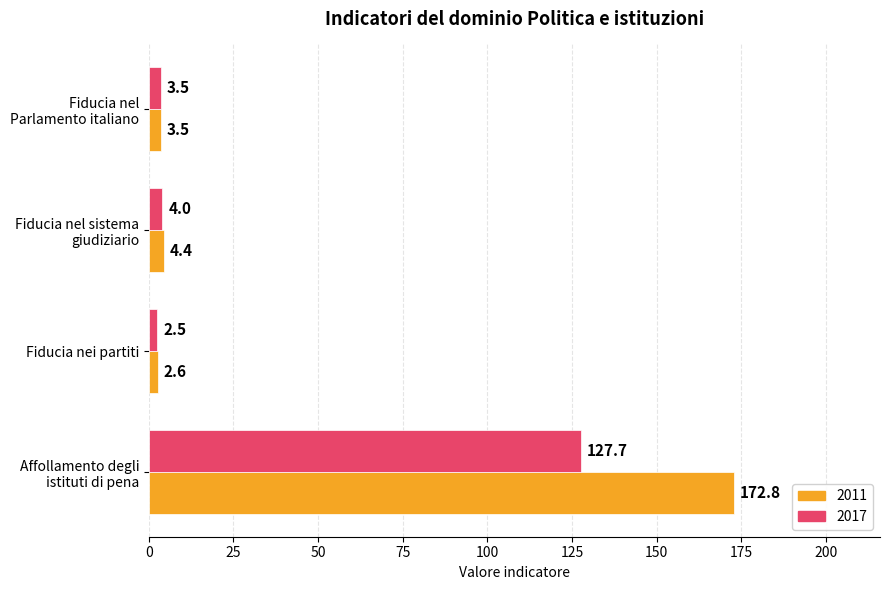

What is the maximum value for 2017?

127.7